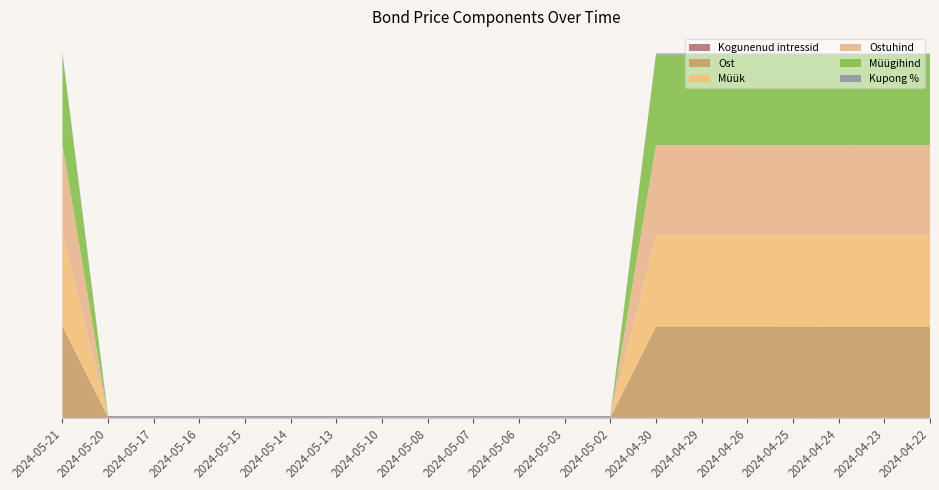

Reading left to right, list all the values displayed in this chart.

Kogunenud intressid: 0.8	0.8	0.8	0.8	0.8	0.8	0.7	0.7	0.7	0.7	0.7	0.7	0.7	0.7	0.7	0.7	0.7	0.7	0.7	0.7
Ost: 99.6	0.0	0.0	0.0	0.0	0.0	0.0	0.0	0.0	0.0	0.0	0.0	0.0	99.3	99.3	99.2	99.2	99.2	99.2	99.2
Müük: 99.7	0.0	0.0	0.0	0.0	0.0	0.0	0.0	0.0	0.0	0.0	0.0	0.0	99.5	99.5	99.5	99.5	99.5	99.4	99.4
Ostuhind: 98.8	0.0	0.0	0.0	0.0	0.0	0.0	0.0	0.0	0.0	0.0	0.0	0.0	98.5	98.5	98.5	98.5	98.5	98.5	98.5
Müügihind: 99.0	0.0	0.0	0.0	0.0	0.0	0.0	0.0	0.0	0.0	0.0	0.0	0.0	98.8	98.8	98.8	98.8	98.8	98.8	98.8
Kupong %: 1.3	1.3	1.3	1.3	1.3	1.3	1.3	1.3	1.3	1.3	1.3	1.3	1.3	1.3	1.3	1.3	1.3	1.3	1.3	1.3